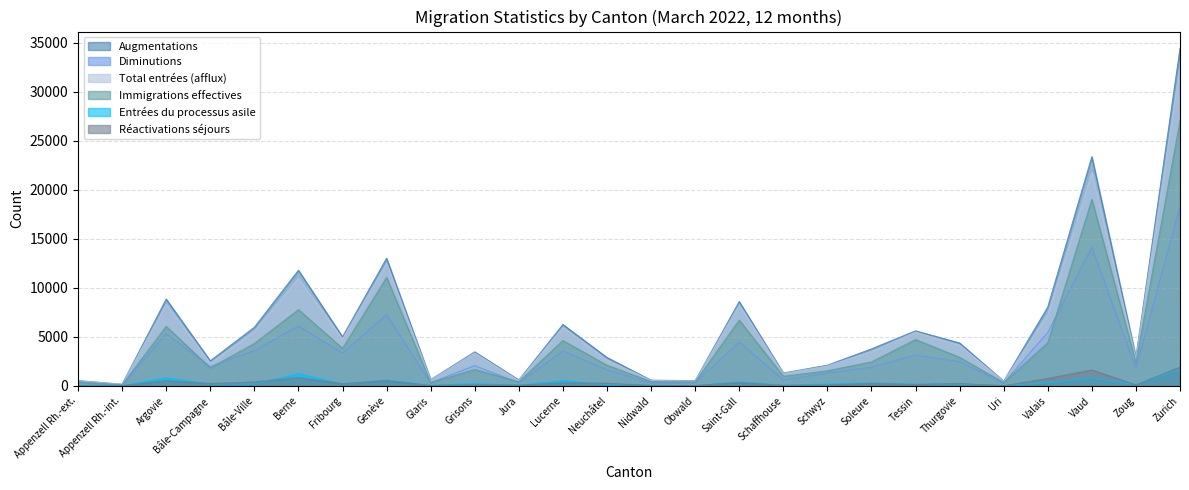

Reading left to right, transcribe all the data shown in this chart.

Augmentations: 536	162	8853	2552	5976	11795	5007	13015	633	3466	600	6259	2894	579	520	8598	1311	2104	3768	5612	4375	477	8045	23388	2943	34433
Diminutions: 324	63	5315	1972	3596	6105	3333	7251	313	2070	304	3559	1633	274	332	4468	599	1304	1906	3136	2468	286	5449	14137	1789	18315
Total entrées (afflux): 520	156	8317	2314	5582	10960	4792	12482	601	3354	535	5960	2626	554	493	8267	1271	2024	3522	5475	4135	468	7290	21766	2852	32516
Immigrations effectives: 400	97	6071	1830	4327	7777	3823	11065	339	1663	416	4625	2098	439	386	6711	977	1533	2441	4724	2909	331	4408	19034	2360	27035
Entrées du processus asile: 72	28	810	190	176	1238	192	592	61	227	70	534	124	73	30	395	60	190	282	174	172	26	312	780	124	1644
Réactivations séjours: 16	6	536	238	394	835	215	533	32	112	65	299	268	25	27	331	40	80	246	137	240	9	755	1622	91	1917